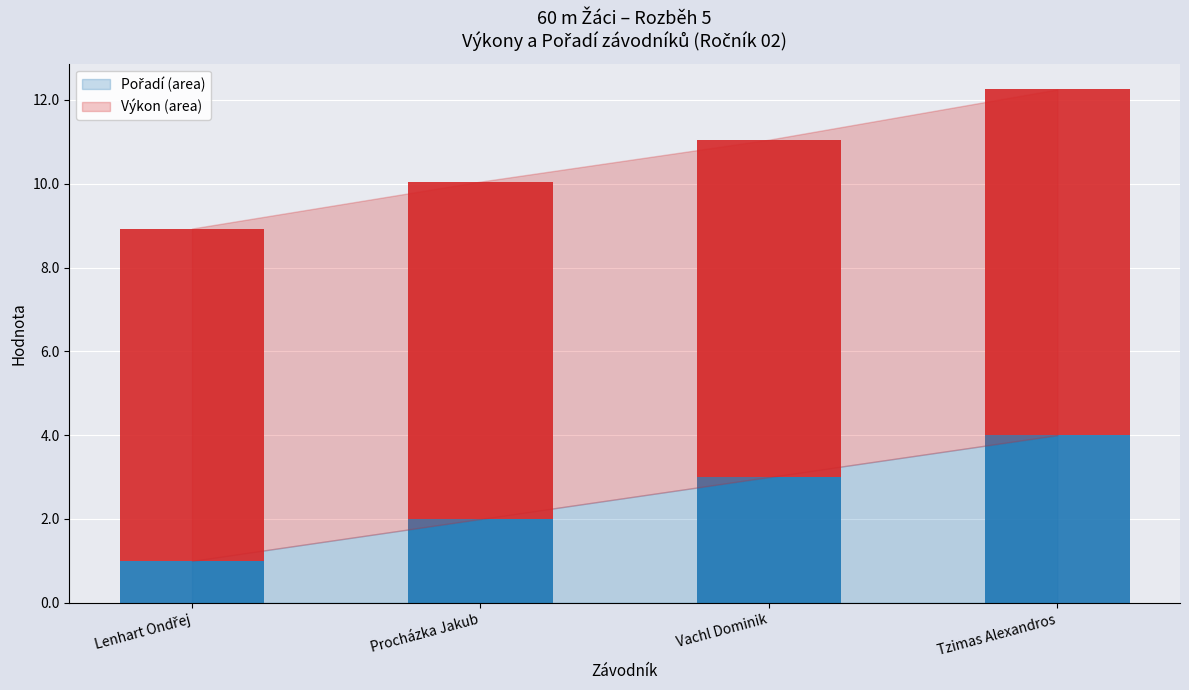

What is the total value across all series at Procházka Jakub?

10.1